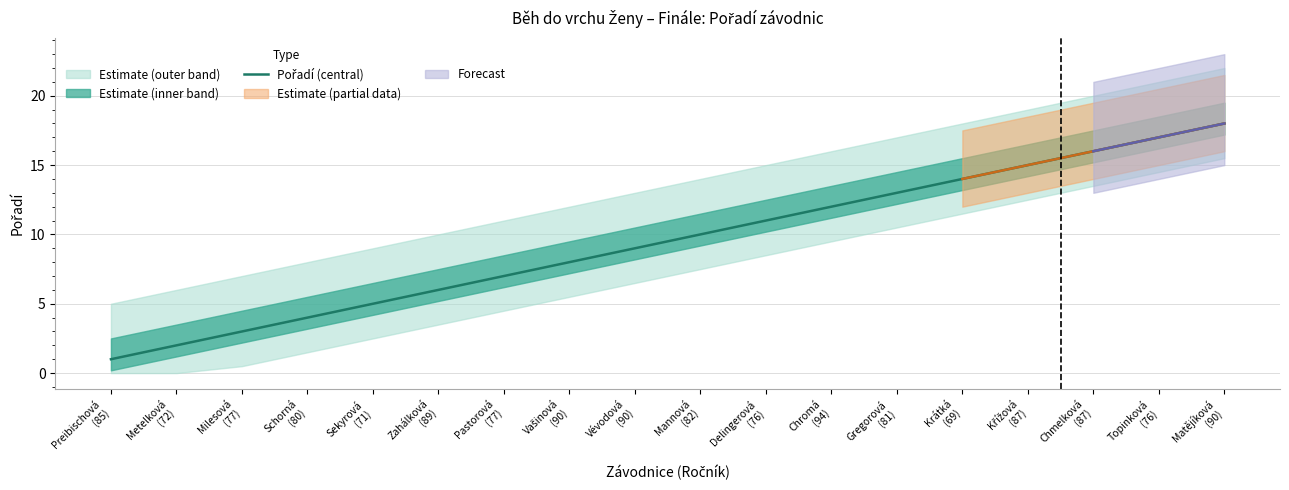

What is the value of the 11th point from the left?

11